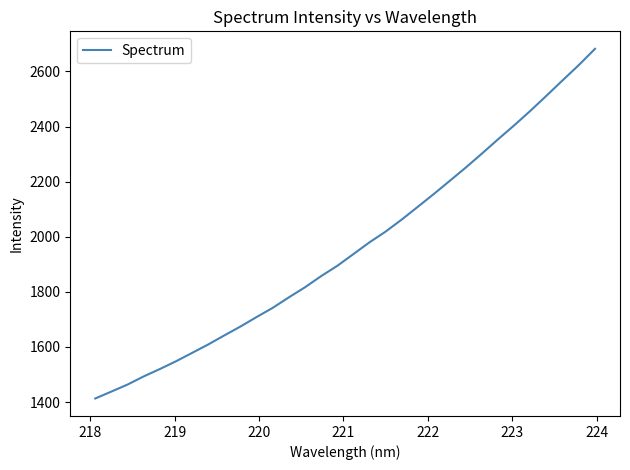

Count the number of values greater than 1936.

16